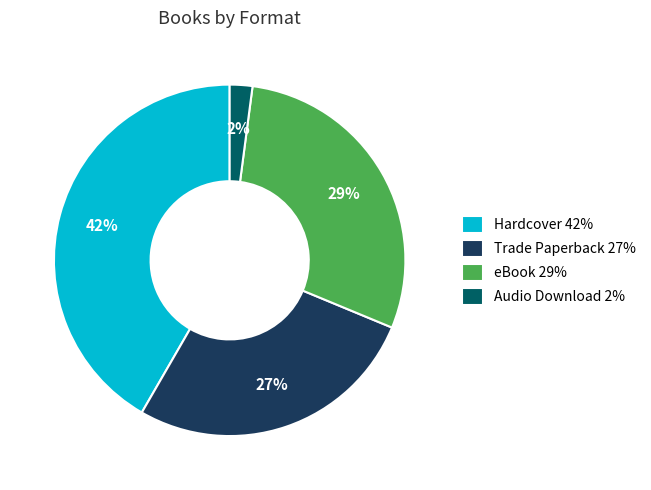

Does any single category account for the majority?

No